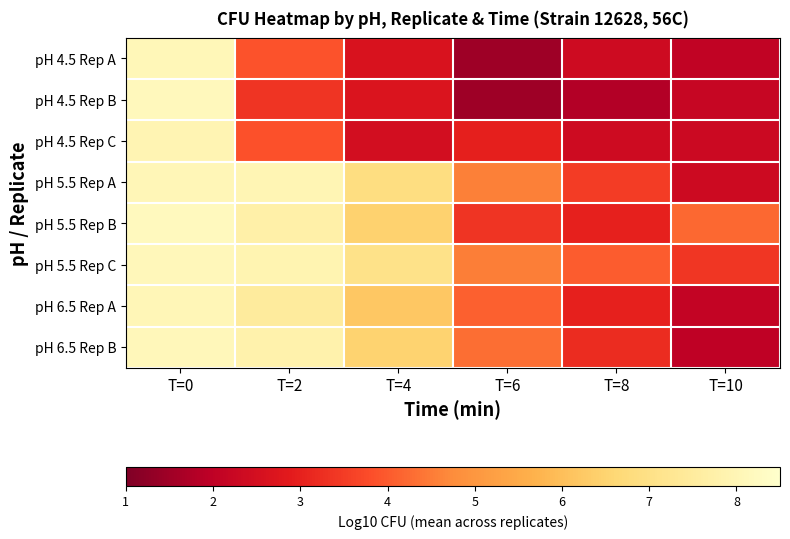

Reading left to right, extract all data points from this chart.

pH 4.5 Rep A: T=0=8.1	T=2=3.9	T=4=2.6	T=6=1.5	T=8=2.4	T=10=2.1
pH 4.5 Rep B: T=0=8.2	T=2=3.4	T=4=2.7	T=6=1.5	T=8=1.8	T=10=2.2
pH 4.5 Rep C: T=0=8.0	T=2=3.8	T=4=2.5	T=6=3.0	T=8=2.4	T=10=2.3
pH 5.5 Rep A: T=0=8.1	T=2=8.0	T=4=6.9	T=6=4.6	T=8=3.5	T=10=2.3
pH 5.5 Rep B: T=0=8.2	T=2=7.7	T=4=6.5	T=6=3.4	T=8=3.0	T=10=4.2
pH 5.5 Rep C: T=0=8.1	T=2=7.9	T=4=7.1	T=6=4.5	T=8=4.0	T=10=3.4
pH 6.5 Rep A: T=0=8.1	T=2=7.5	T=4=6.2	T=6=4.1	T=8=3.0	T=10=2.1
pH 6.5 Rep B: T=0=8.1	T=2=7.8	T=4=6.5	T=6=4.3	T=8=3.2	T=10=2.0